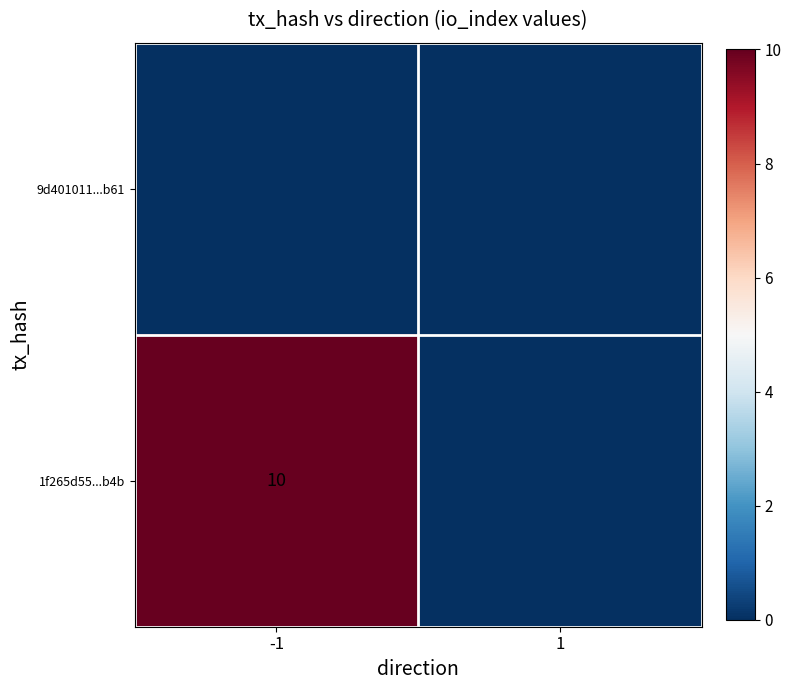

At how many categories does at least one series exceed 2?

1